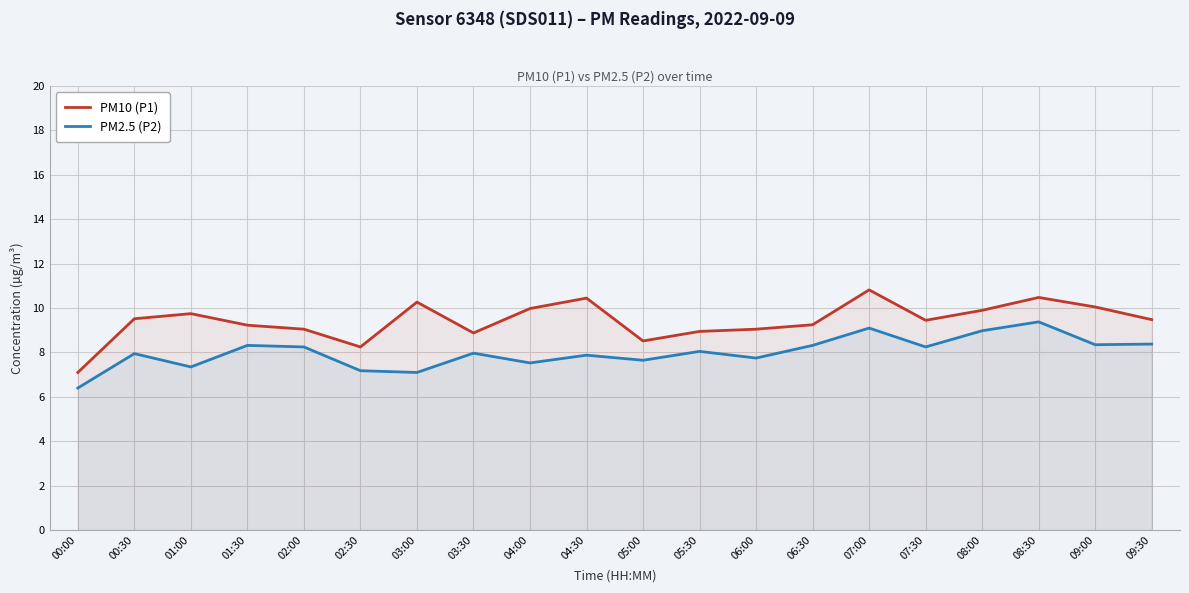

Reading right to left, transcribe all the data shown in this chart.

PM10 (P1): 09:30=9.5	09:00=10.1	08:30=10.5	08:00=9.9	07:30=9.4	07:00=10.8	06:30=9.2	06:00=9.1	05:30=8.9	05:00=8.5	04:30=10.4	04:00=10.0	03:30=8.9	03:00=10.3	02:30=8.2	02:00=9.1	01:30=9.2	01:00=9.8	00:30=9.5	00:00=7.1
PM2.5 (P2): 09:30=8.4	09:00=8.3	08:30=9.4	08:00=9.0	07:30=8.2	07:00=9.1	06:30=8.3	06:00=7.8	05:30=8.1	05:00=7.7	04:30=7.9	04:00=7.5	03:30=8.0	03:00=7.1	02:30=7.2	02:00=8.2	01:30=8.3	01:00=7.3	00:30=8.0	00:00=6.4